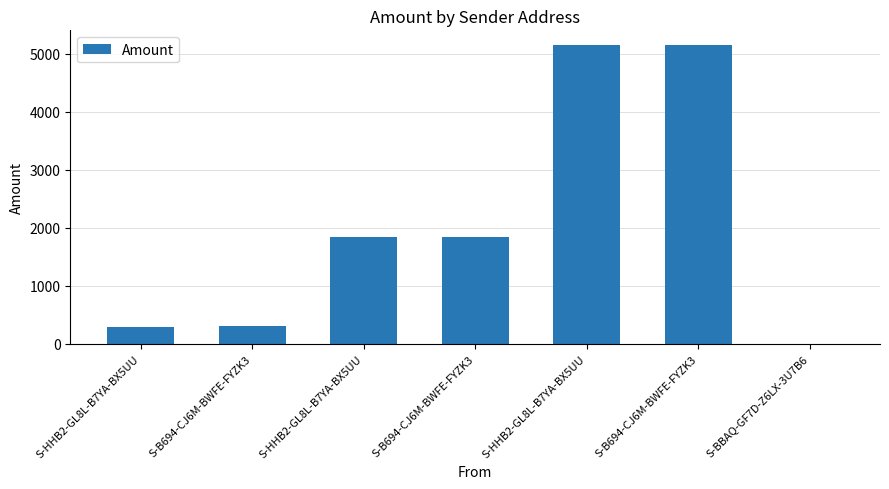

What is the sum of the values at S-B694-CJ6M-BWFE-FYZK3 and S-HHB2-GL8L-B7YA-BX5UU?

10292